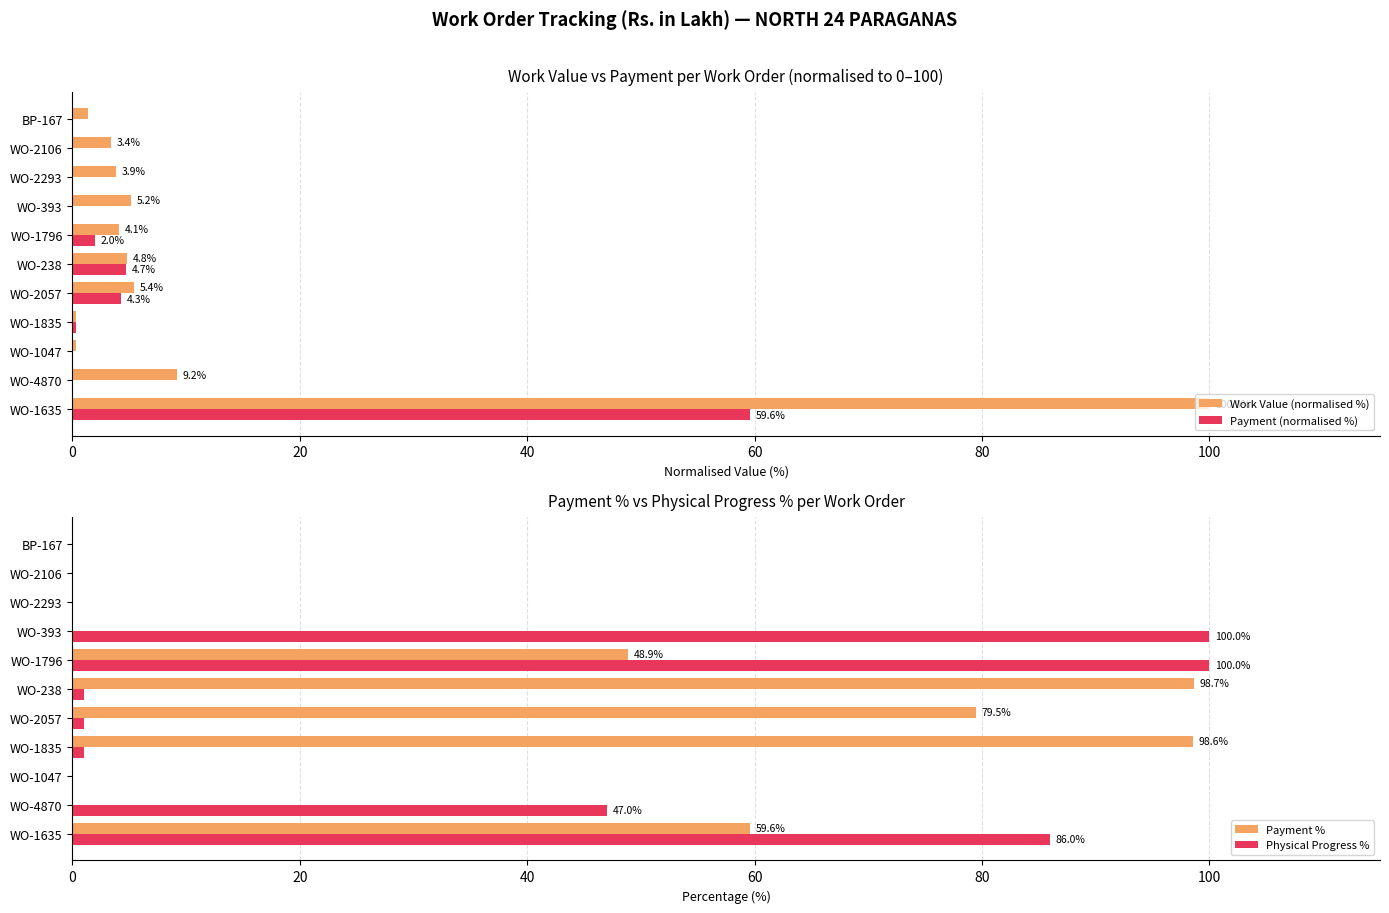

What is the sum of all Payment (normalised %) values?

71.0